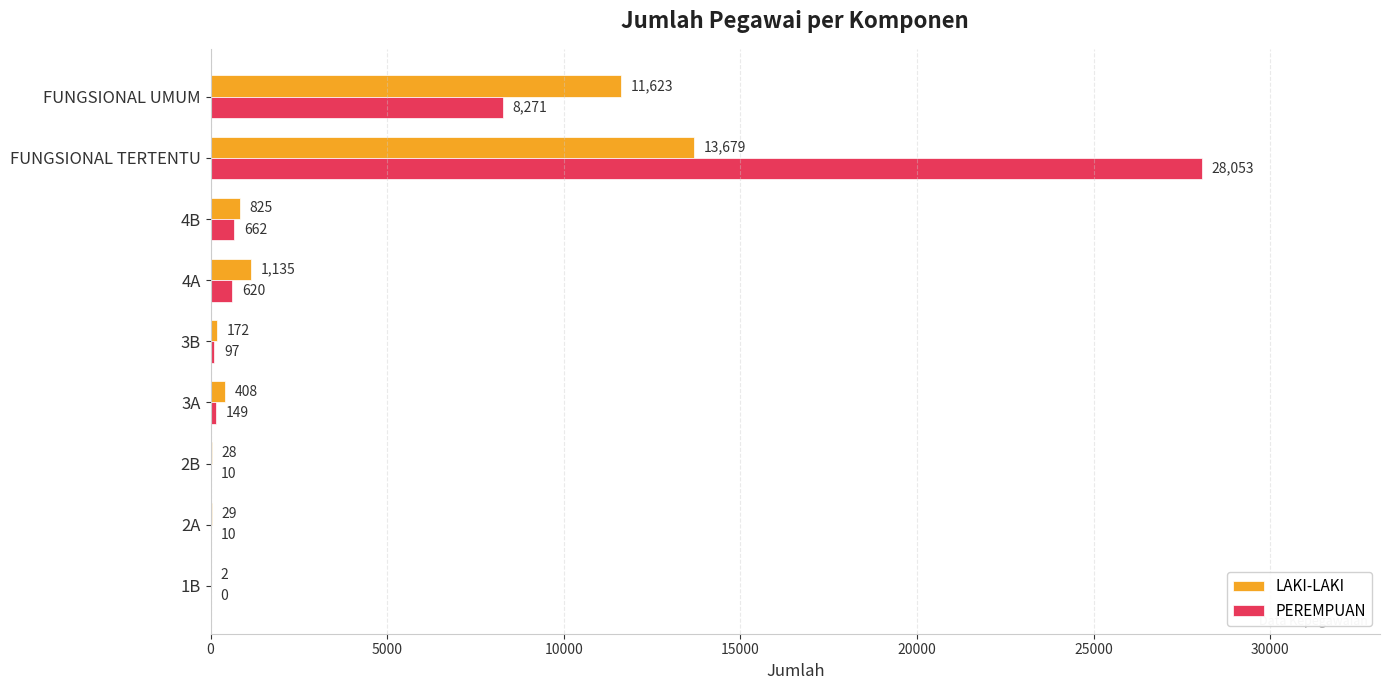

Which category has the highest value across all series?

FUNGSIONAL TERTENTU